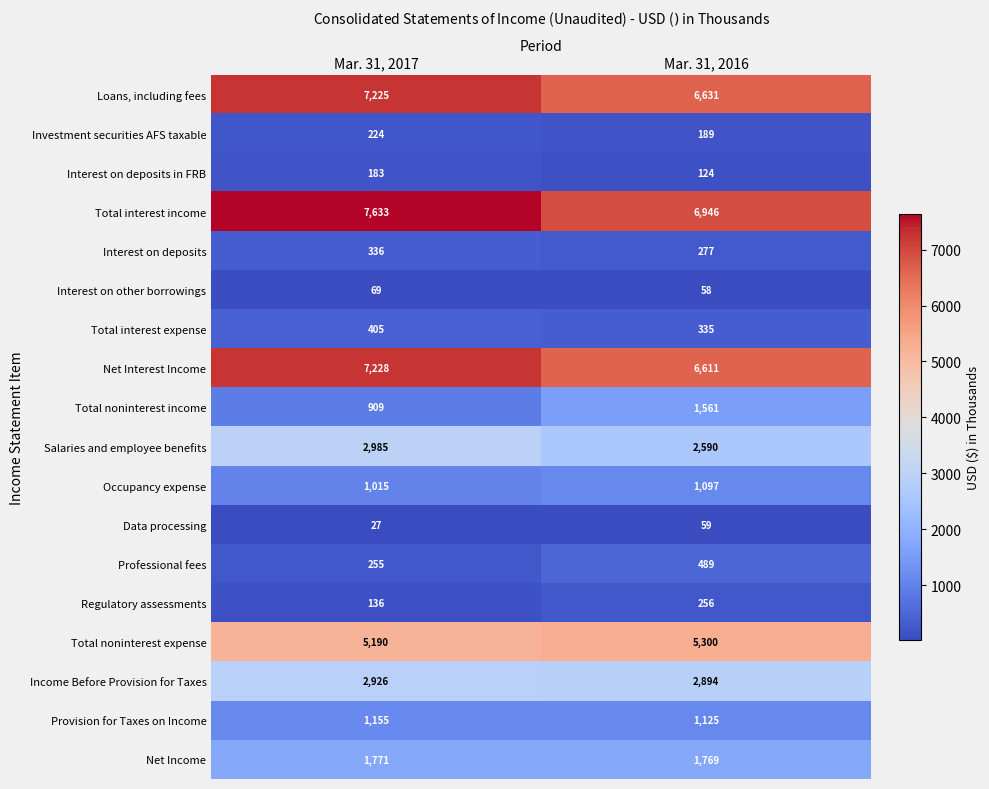

What is the minimum value for Professional fees?

255